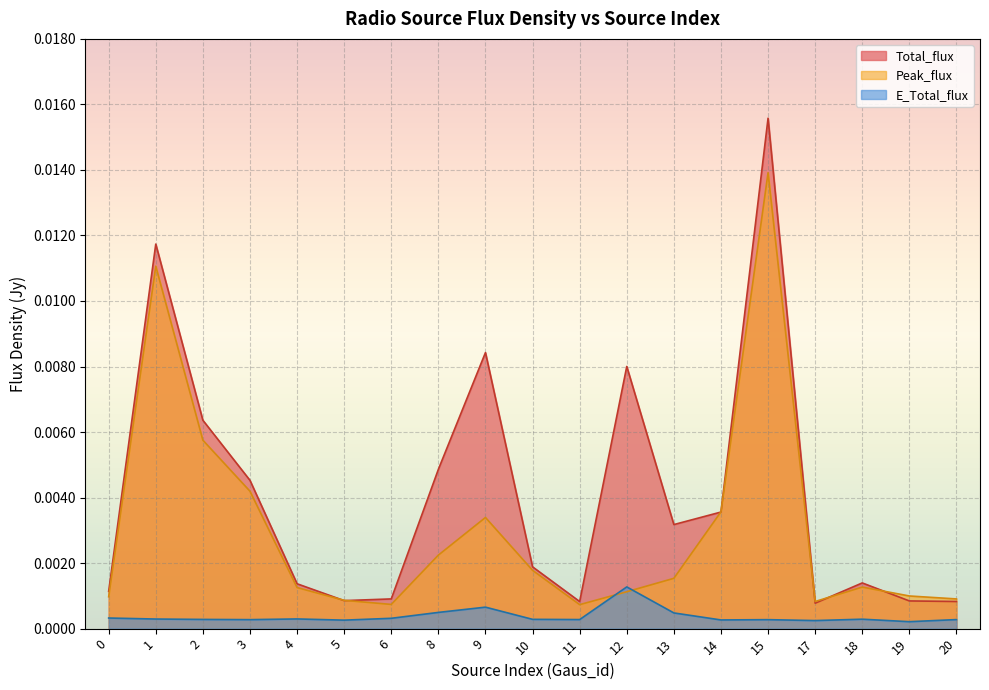

List the series in order of their overall mean, highest first.

Total_flux, Peak_flux, E_Total_flux